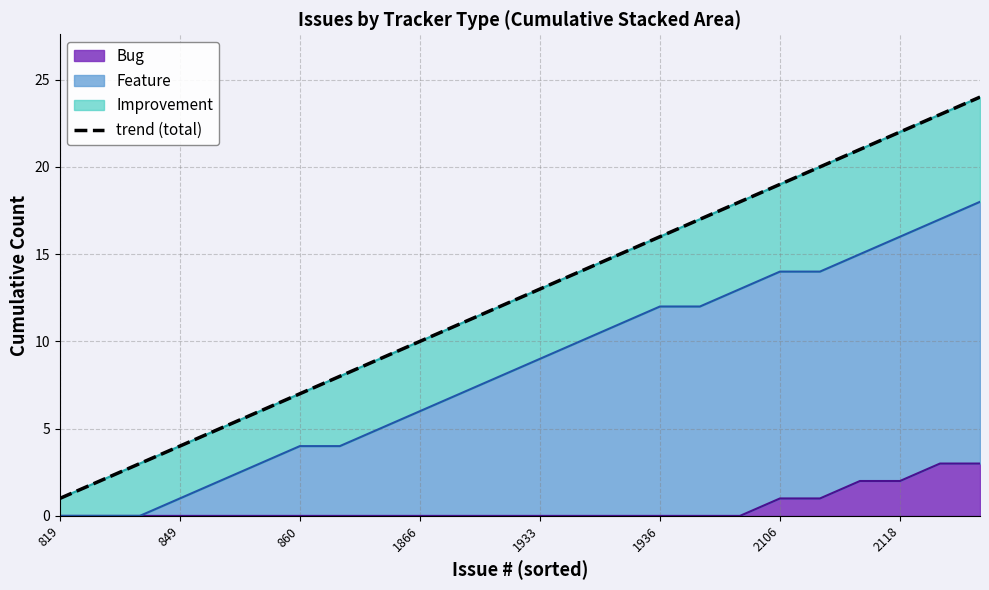

What is the maximum value for Bug?

3